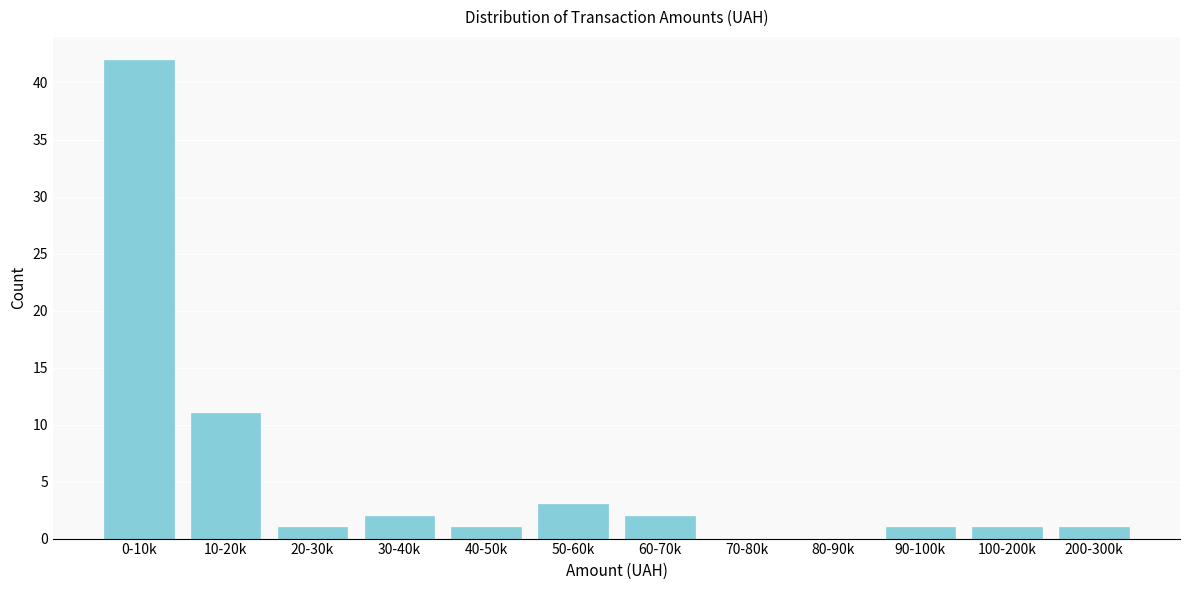

Reading right to left, transcribe all the data shown in this chart.

200-300k=1	100-200k=1	90-100k=1	80-90k=0	70-80k=0	60-70k=2	50-60k=3	40-50k=1	30-40k=2	20-30k=1	10-20k=11	0-10k=42